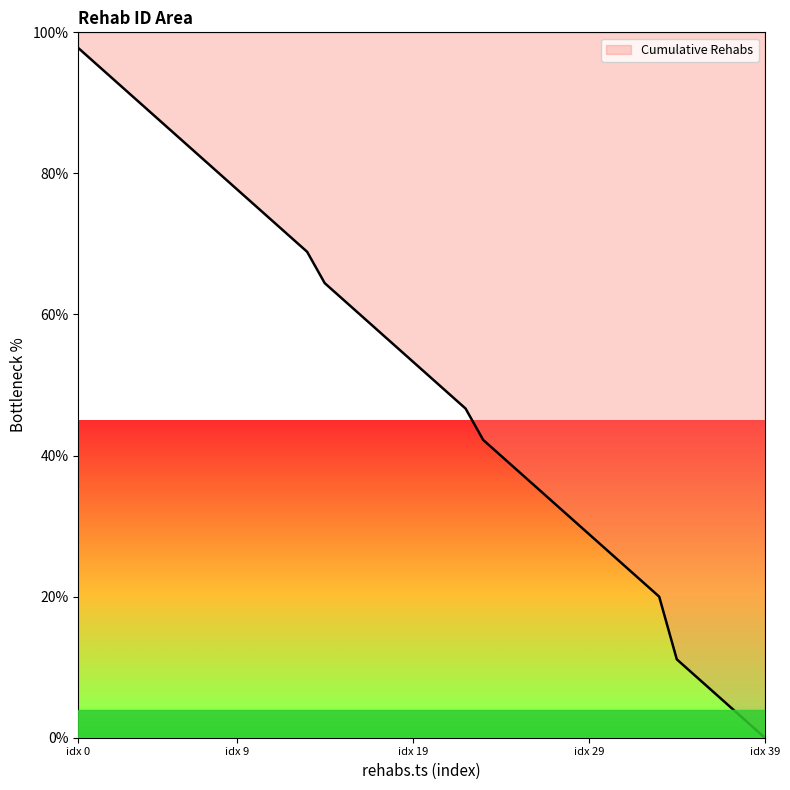

How many series are shown in this chart?

1